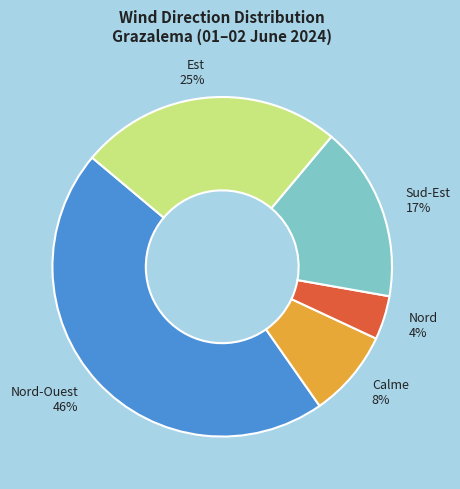

To the nearest percent, what is the difference between the largest and smallest slice percentages?

42%